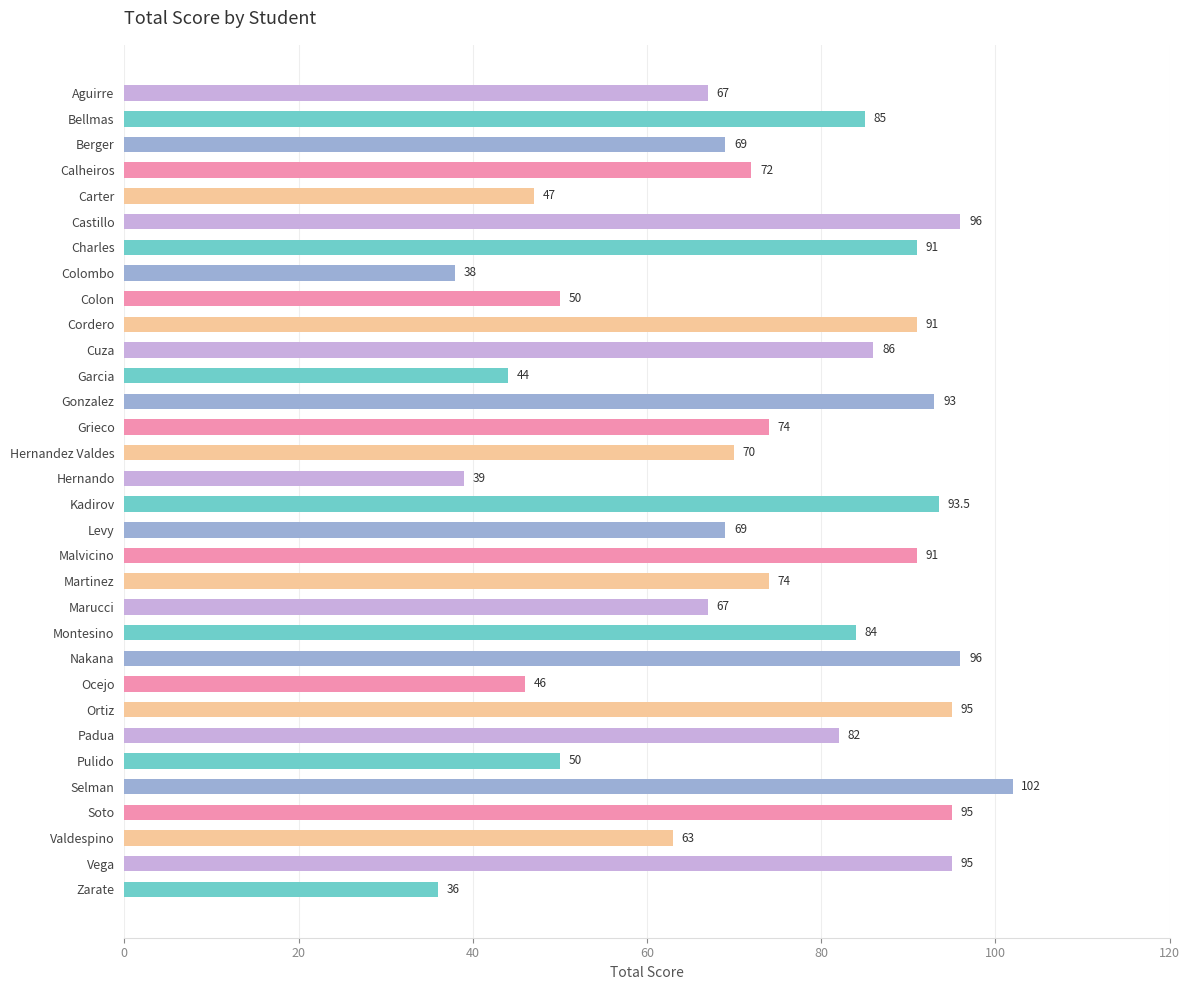

What is the greatest value displayed?

102.0